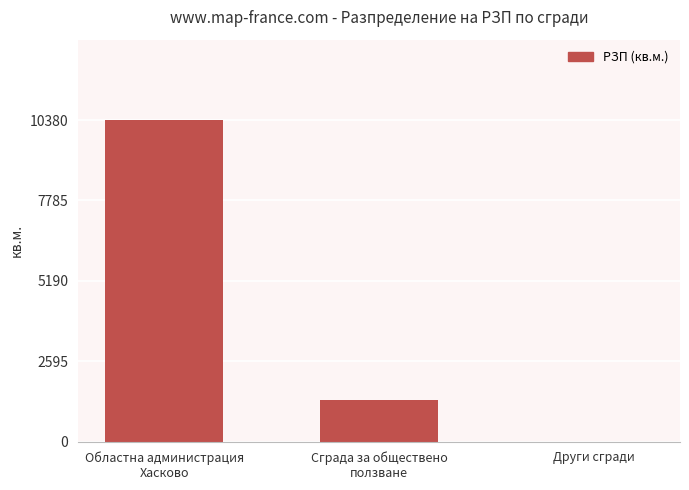

What is the sum of all values?

11740